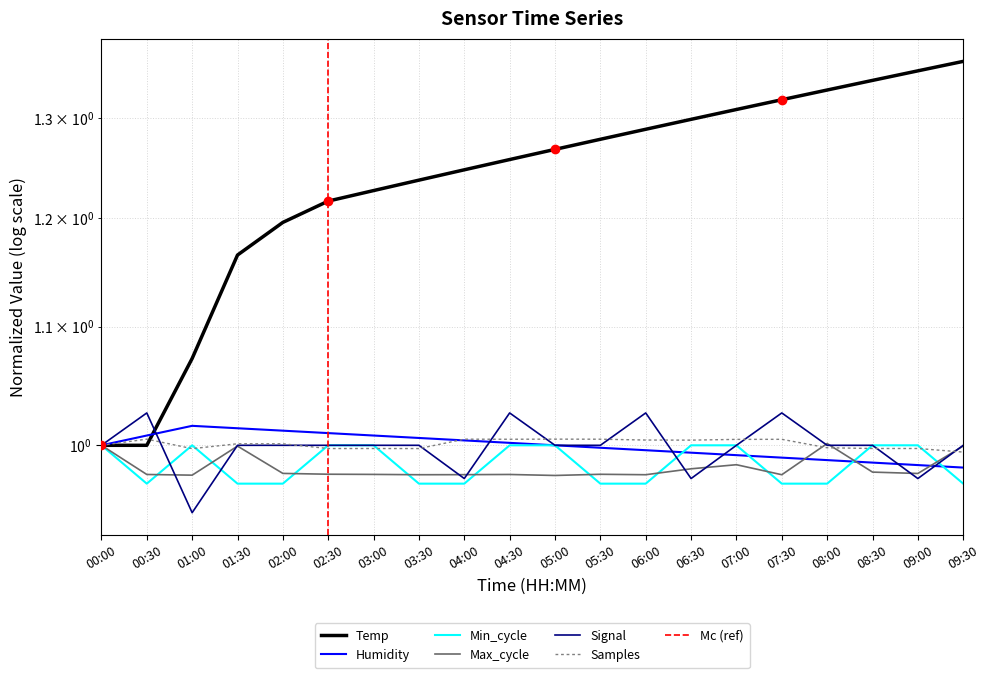

Reading left to right, what are all the values shown in this chart?

Temp: 00:00=1.0	00:30=1.0	01:00=1.1	01:30=1.2	02:00=1.2	02:30=1.2	03:00=1.2	03:30=1.2	04:00=1.2	04:30=1.3	05:00=1.3	05:30=1.3	06:00=1.3	06:30=1.3	07:00=1.3	07:30=1.3	08:00=1.3	08:30=1.3	09:00=1.4	09:30=1.4
Humidity: 00:00=1.0	00:30=1.0	01:00=1.0	01:30=1.0	02:00=1.0	02:30=1.0	03:00=1.0	03:30=1.0	04:00=1.0	04:30=1.0	05:00=1.0	05:30=1.0	06:00=1.0	06:30=1.0	07:00=1.0	07:30=1.0	08:00=1.0	08:30=1.0	09:00=1.0	09:30=1.0
Min_cycle: 00:00=1.0	00:30=1.0	01:00=1.0	01:30=1.0	02:00=1.0	02:30=1.0	03:00=1.0	03:30=1.0	04:00=1.0	04:30=1.0	05:00=1.0	05:30=1.0	06:00=1.0	06:30=1.0	07:00=1.0	07:30=1.0	08:00=1.0	08:30=1.0	09:00=1.0	09:30=1.0
Max_cycle: 00:00=1.0	00:30=1.0	01:00=1.0	01:30=1.0	02:00=1.0	02:30=1.0	03:00=1.0	03:30=1.0	04:00=1.0	04:30=1.0	05:00=1.0	05:30=1.0	06:00=1.0	06:30=1.0	07:00=1.0	07:30=1.0	08:00=1.0	08:30=1.0	09:00=1.0	09:30=1.0
Signal: 00:00=1.0	00:30=1.0	01:00=0.9	01:30=1.0	02:00=1.0	02:30=1.0	03:00=1.0	03:30=1.0	04:00=1.0	04:30=1.0	05:00=1.0	05:30=1.0	06:00=1.0	06:30=1.0	07:00=1.0	07:30=1.0	08:00=1.0	08:30=1.0	09:00=1.0	09:30=1.0
Samples: 00:00=1.0	00:30=1.0	01:00=1.0	01:30=1.0	02:00=1.0	02:30=1.0	03:00=1.0	03:30=1.0	04:00=1.0	04:30=1.0	05:00=1.0	05:30=1.0	06:00=1.0	06:30=1.0	07:00=1.0	07:30=1.0	08:00=1.0	08:30=1.0	09:00=1.0	09:30=1.0